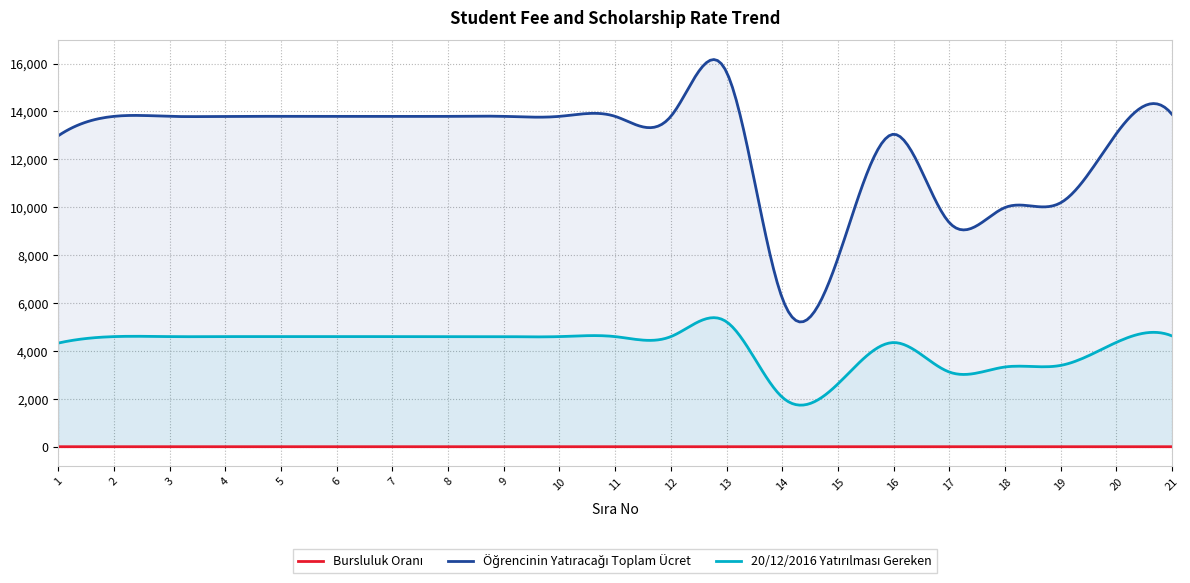

Where is Bursluluk Oranı nearest to the value 0?

15